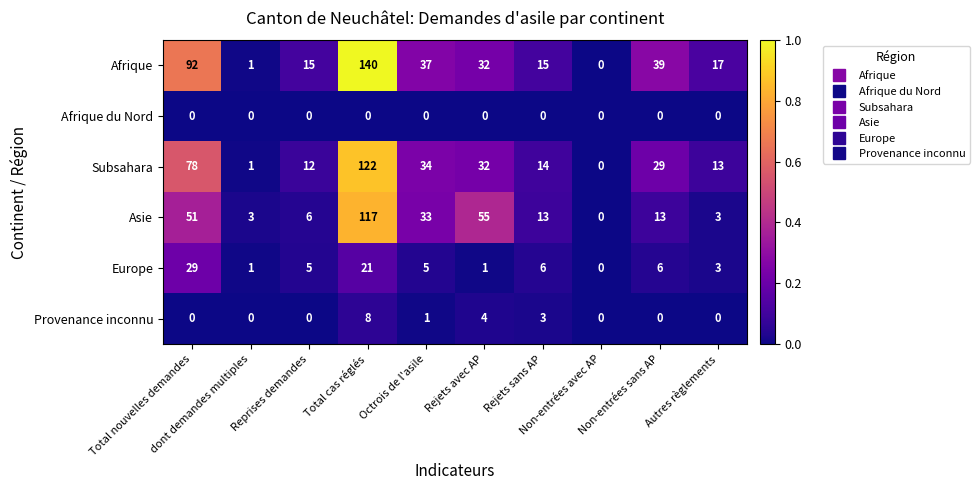

Which series has the largest total across all categories?

Afrique